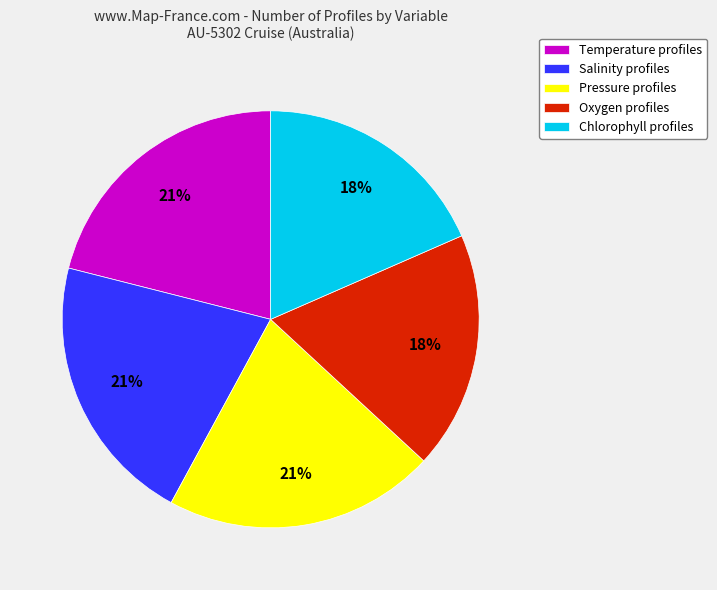

Is Temperature profiles the majority of the pie?

No